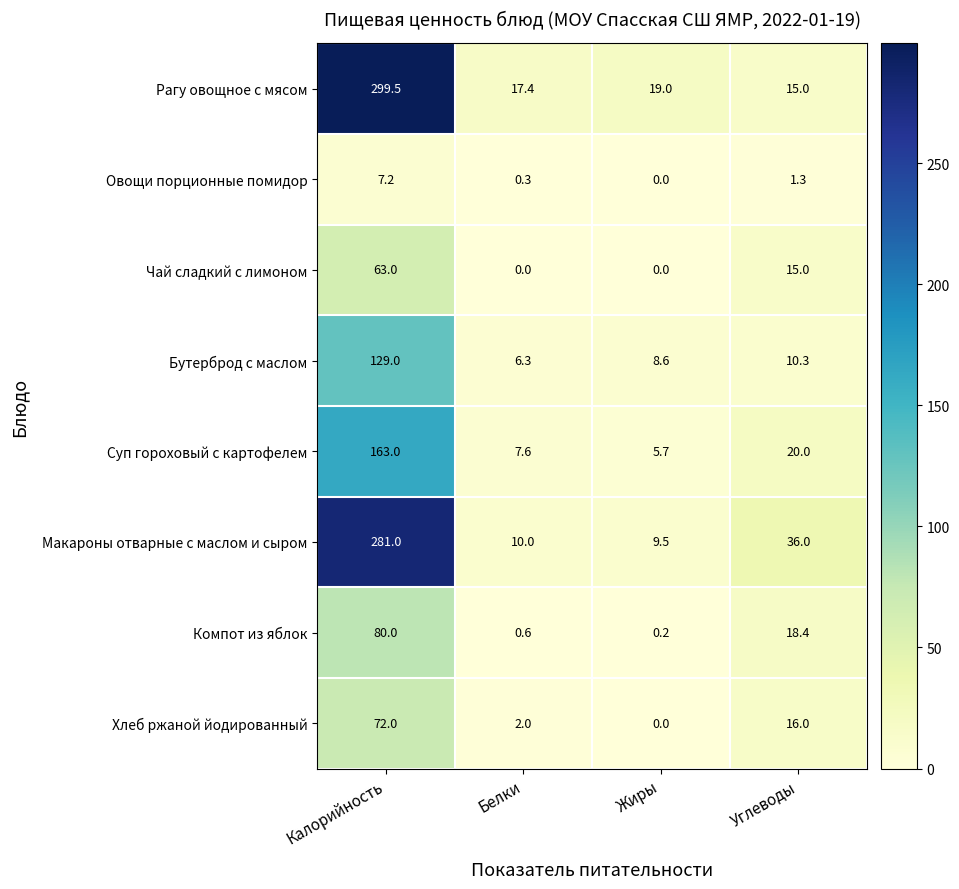

What is the difference between the Макароны отварные с маслом и сыром values at Белки and Калорийность?

271.0